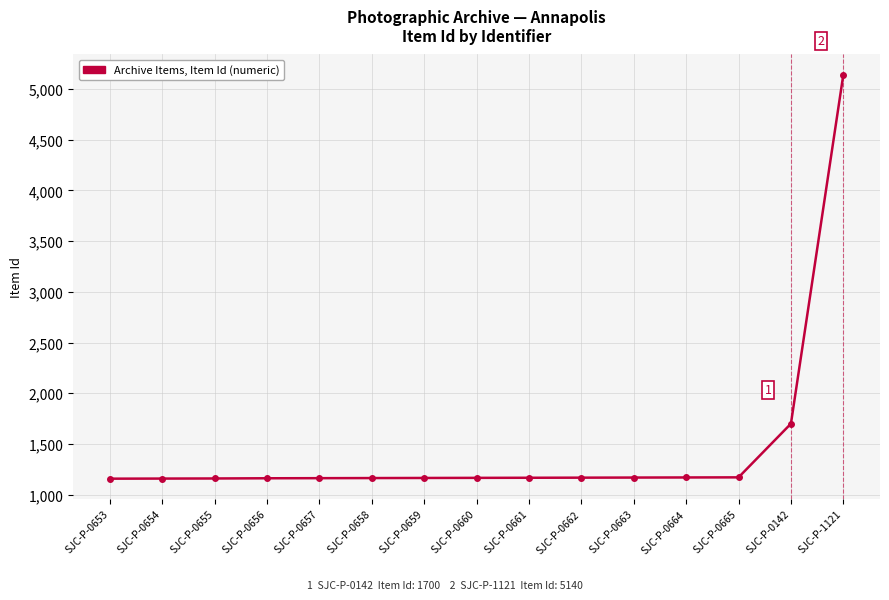

At which category does the chart reach its peak across all series?

SJC-P-1121